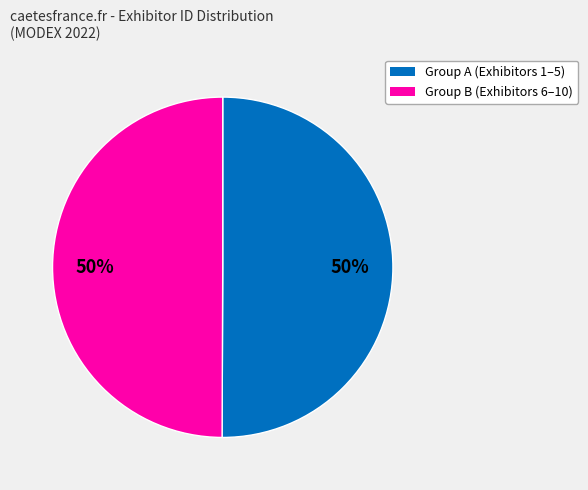

To the nearest percent, what is the average slice percentage?

50%